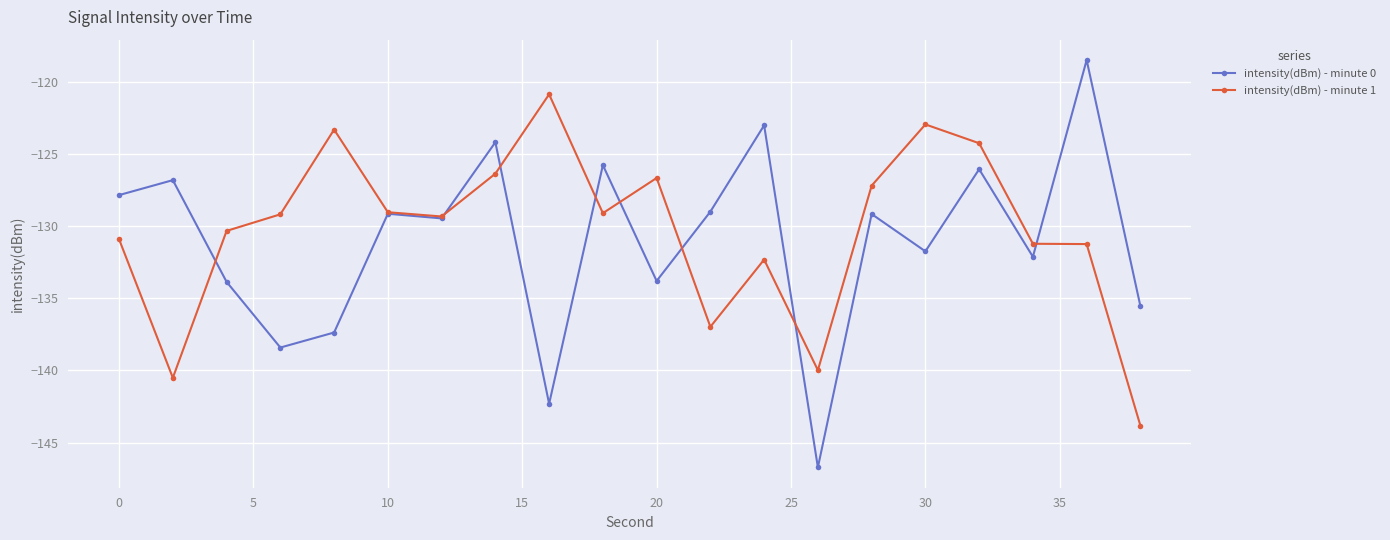

Rank the series by their maximum value, from highest to lowest.

intensity(dBm) - minute 0, intensity(dBm) - minute 1